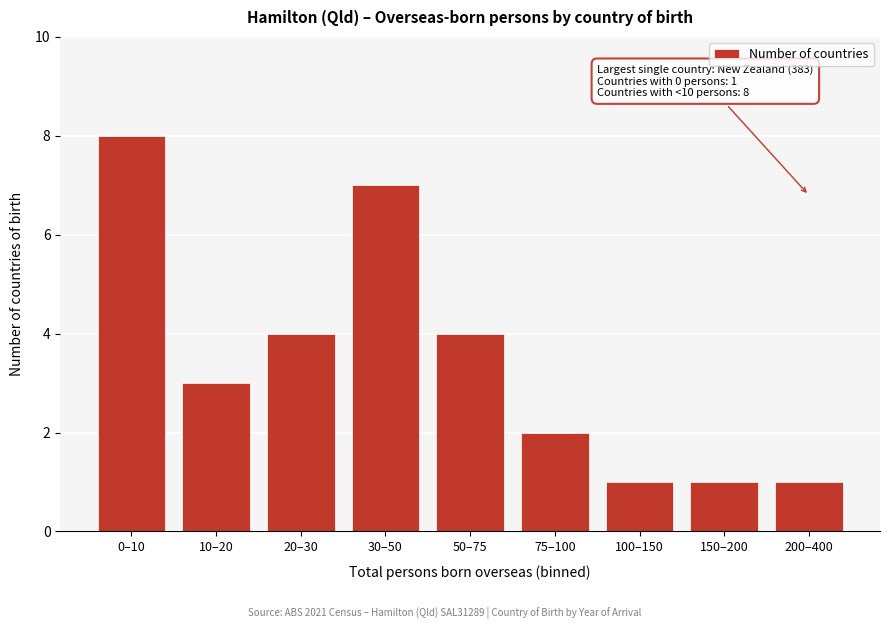

Reading left to right, list all the values displayed in this chart.

0–10=8	10–20=3	20–30=4	30–50=7	50–75=4	75–100=2	100–150=1	150–200=1	200–400=1